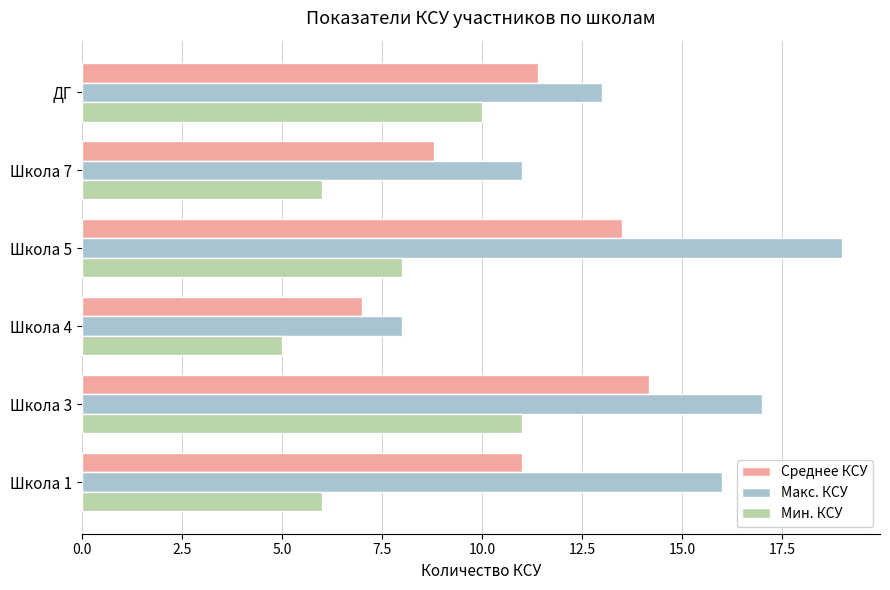

The Макс. КСУ series shows 6.5 at ДГ. True or false?

False